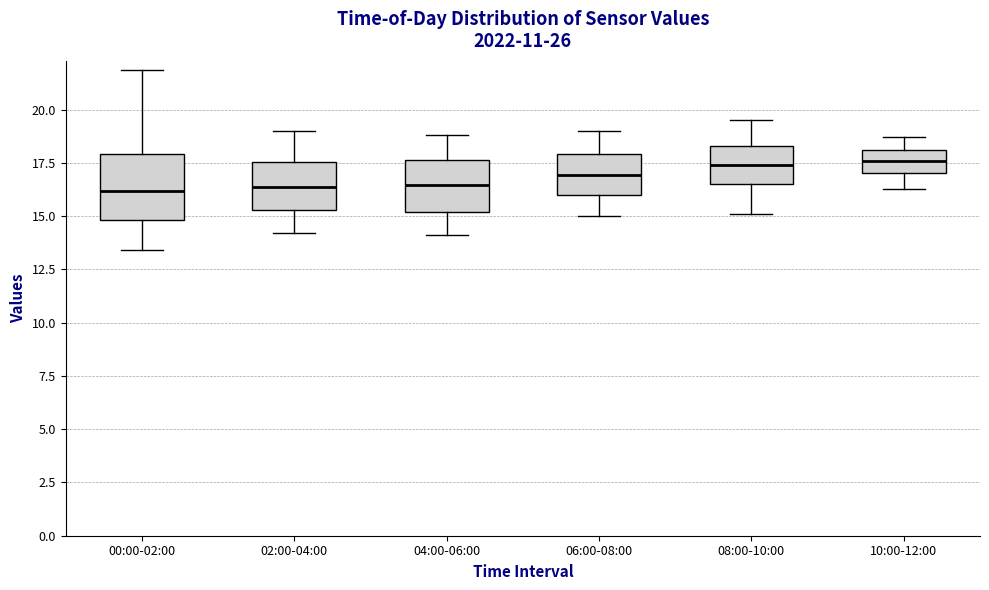

Reading left to right, transcribe this box plot: for each box, give where its median line is, the range the box spans, and where its two whiskers end, as read against the y-axis. The values are not printed on the chart, so give them approximately, as read against the axis.

00:00-02:00: median 16.0, box 15.0 to 18.0, whiskers 13.5 to 22.0
02:00-04:00: median 16.5, box 15.5 to 17.5, whiskers 14.0 to 19.0
04:00-06:00: median 16.5, box 15.0 to 17.5, whiskers 14.0 to 19.0
06:00-08:00: median 17.0, box 16.0 to 18.0, whiskers 15.0 to 19.0
08:00-10:00: median 17.5, box 16.5 to 18.5, whiskers 15.0 to 19.5
10:00-12:00: median 17.5, box 17.0 to 18.0, whiskers 16.5 to 18.5